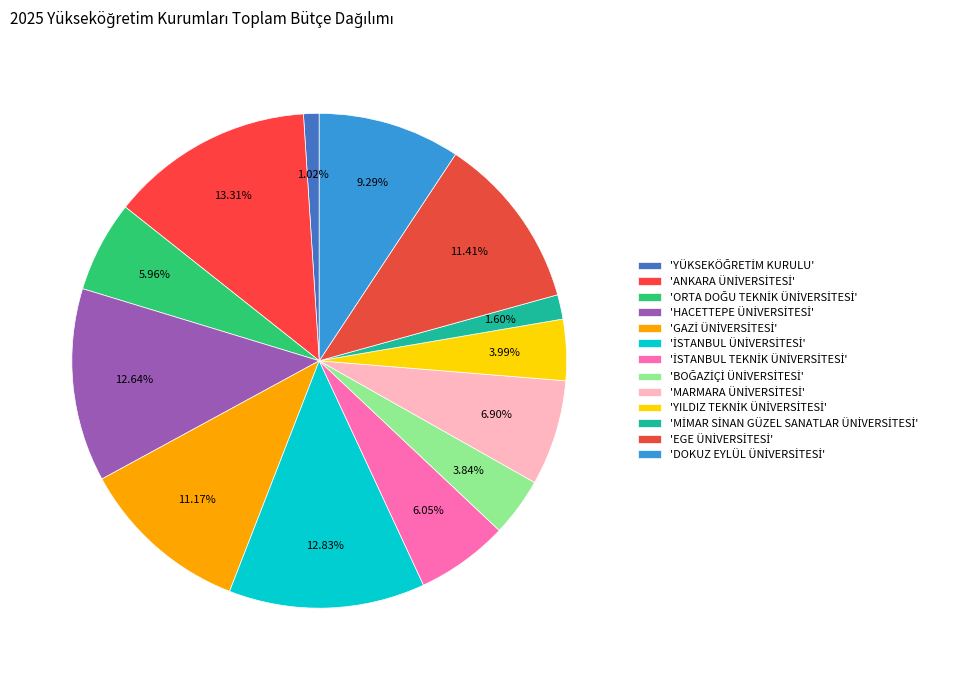

To the nearest percent, what is the average slice percentage?

8%